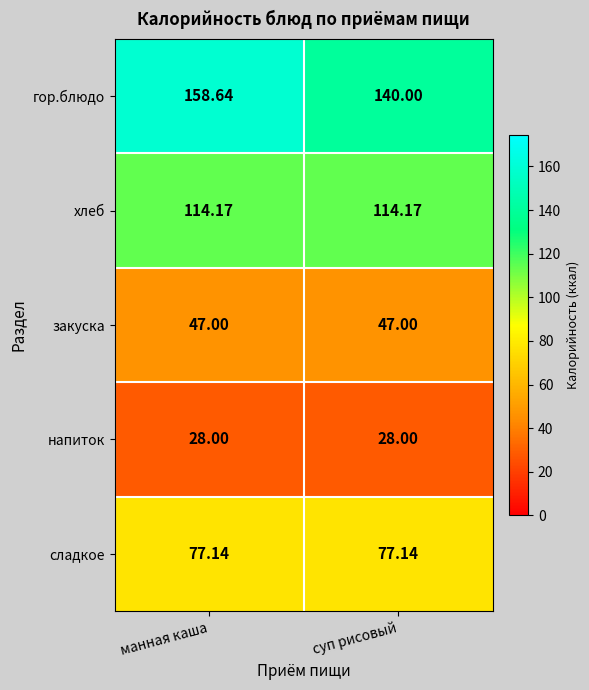

Which label corresponds to the largest value in the chart?

манная каша